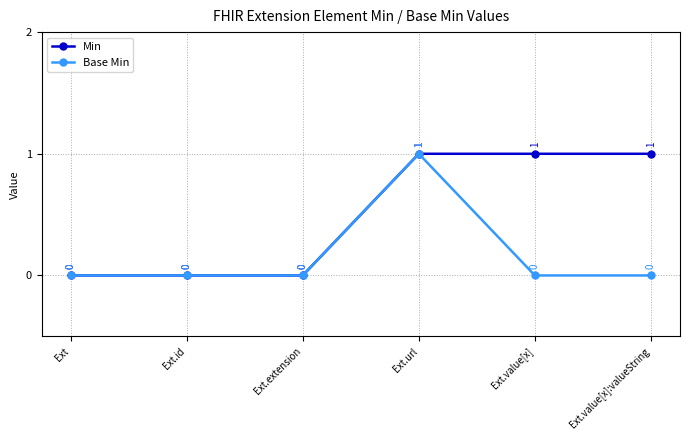

True or false: Base Min has more than 0 interior local peaks.

True